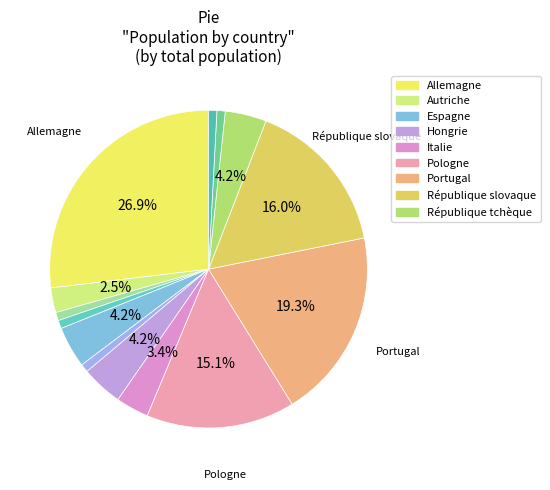

Rank the categories by value from highest to lowest.

Allemagne, Portugal, République slovaque, Pologne, Espagne, Hongrie, République tchèque, Italie, Autriche, Bulgarie, Croatie, Grèce, Roumanie, Serbie